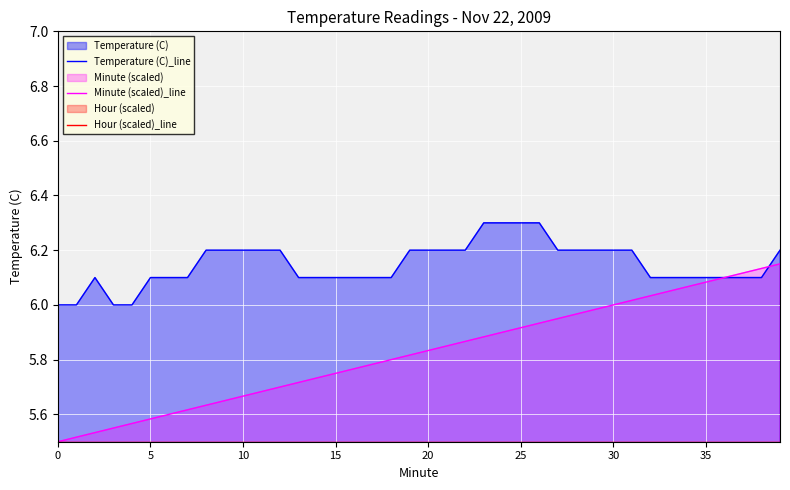

Which has a higher value, 0 or 23?

23